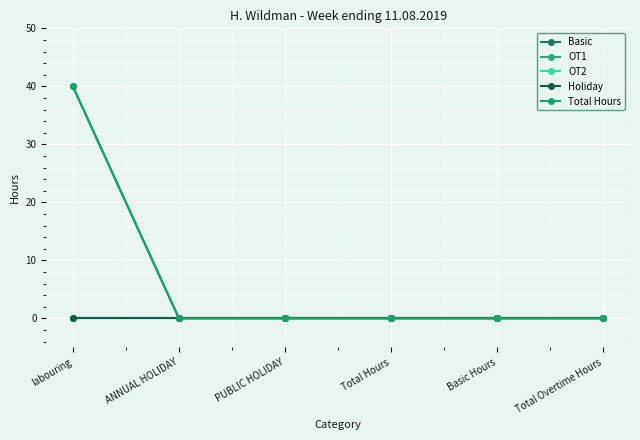

Is this an area chart (filled region under the line)?

No